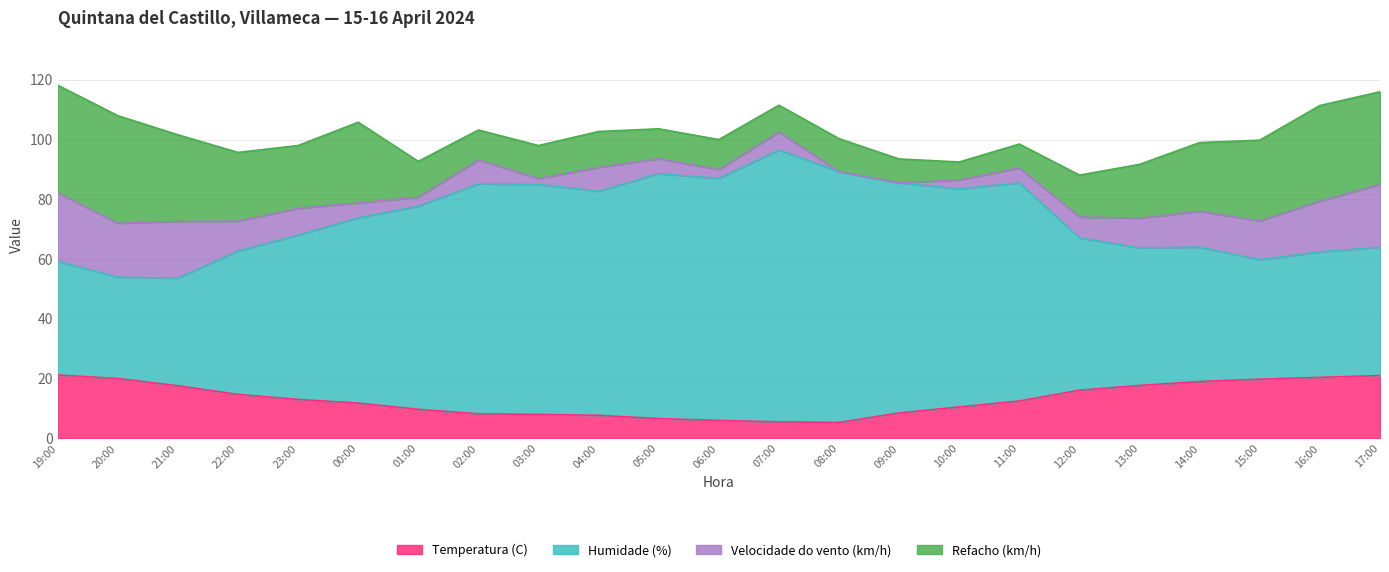

What is the total value across all series at 10:00?

92.5